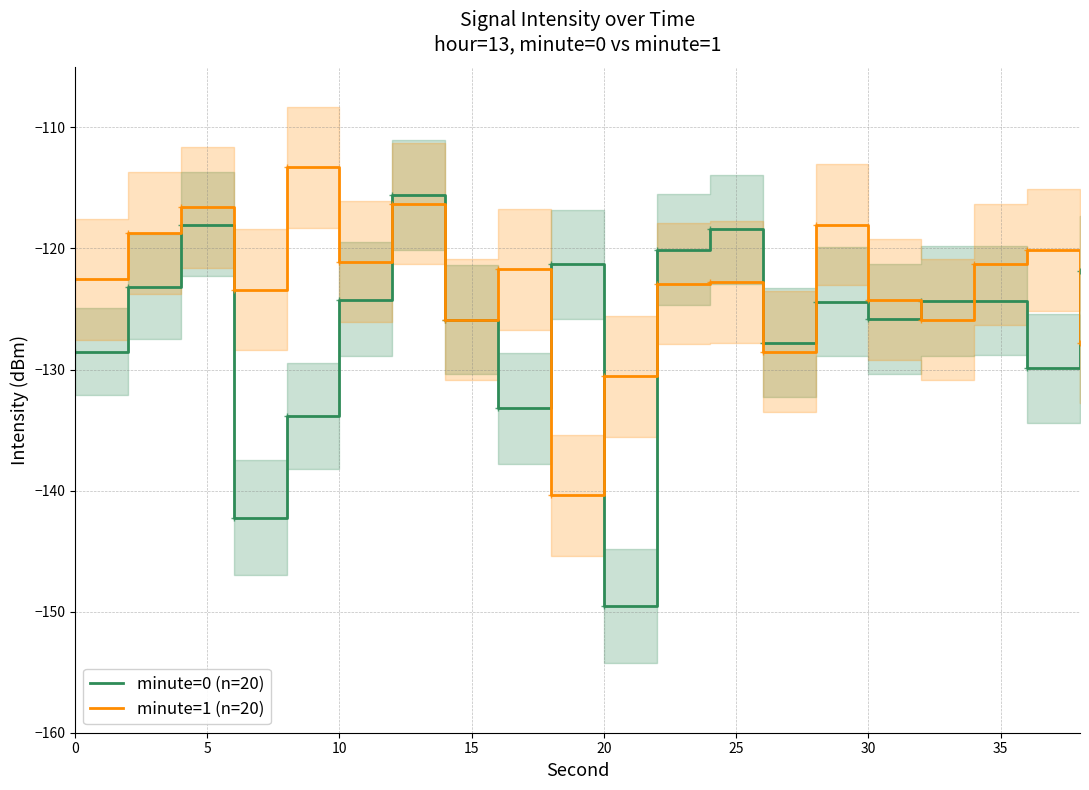

How many times do minute=0 (n=20) and minute=1 (n=20) cross each other?

9